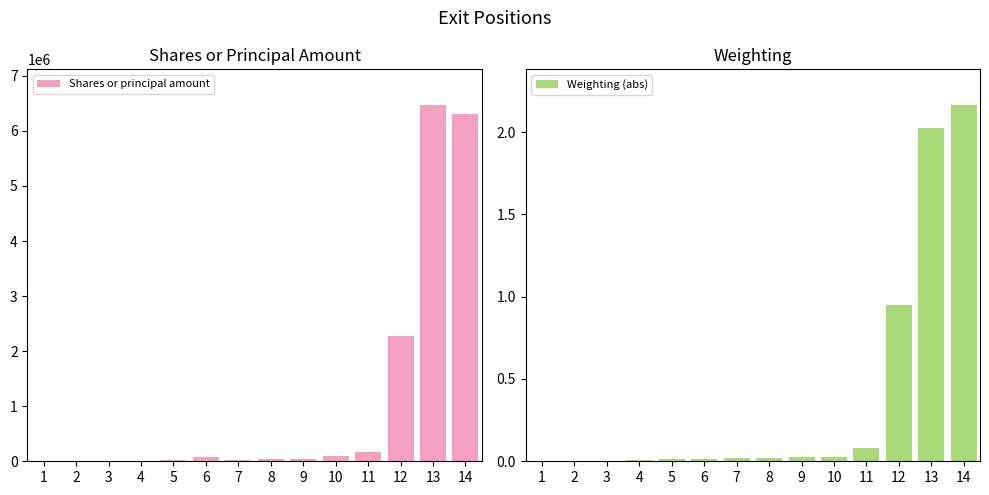

What is the difference between the second highest and second lowest values in the Shares or principal amount series?

6296113.0